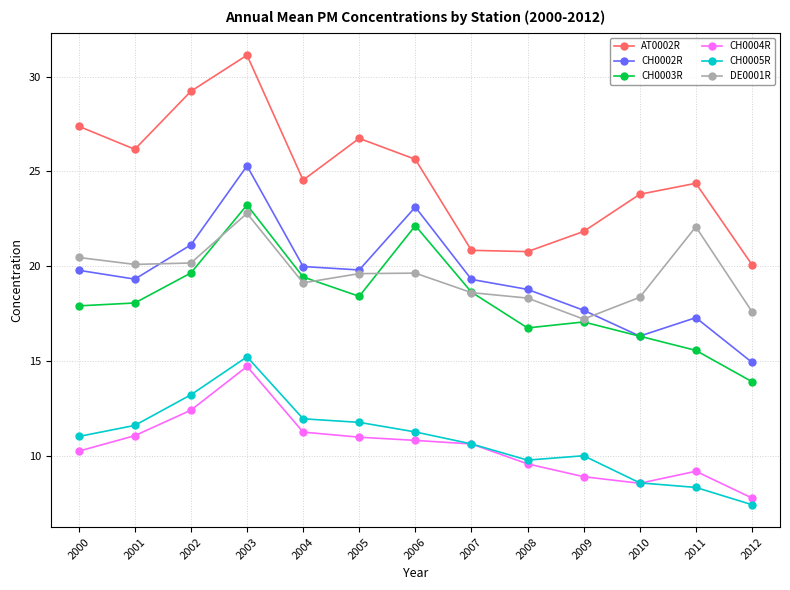

At which label does DE0001R first exceed 19?

2000